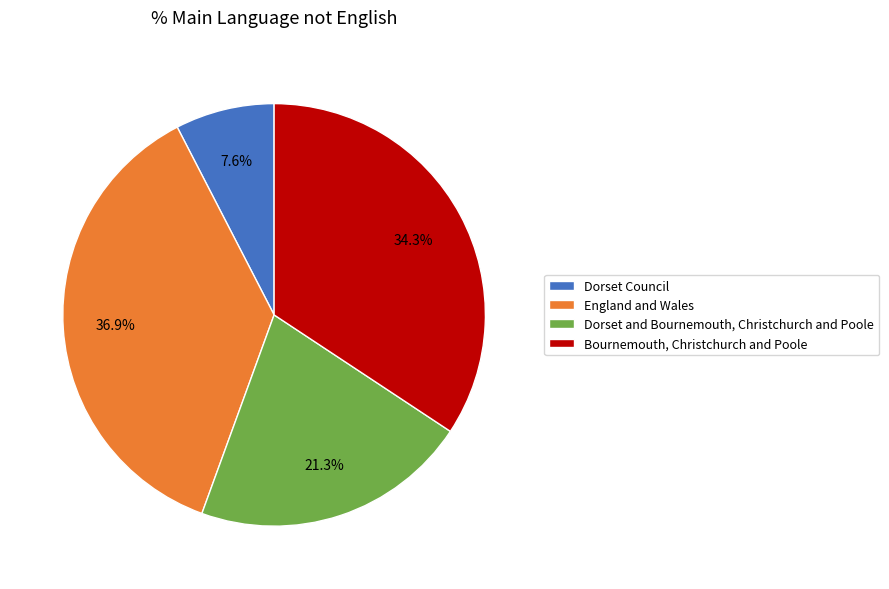

Which has a higher value, Bournemouth, Christchurch and Poole or Dorset and Bournemouth, Christchurch and Poole?

Bournemouth, Christchurch and Poole